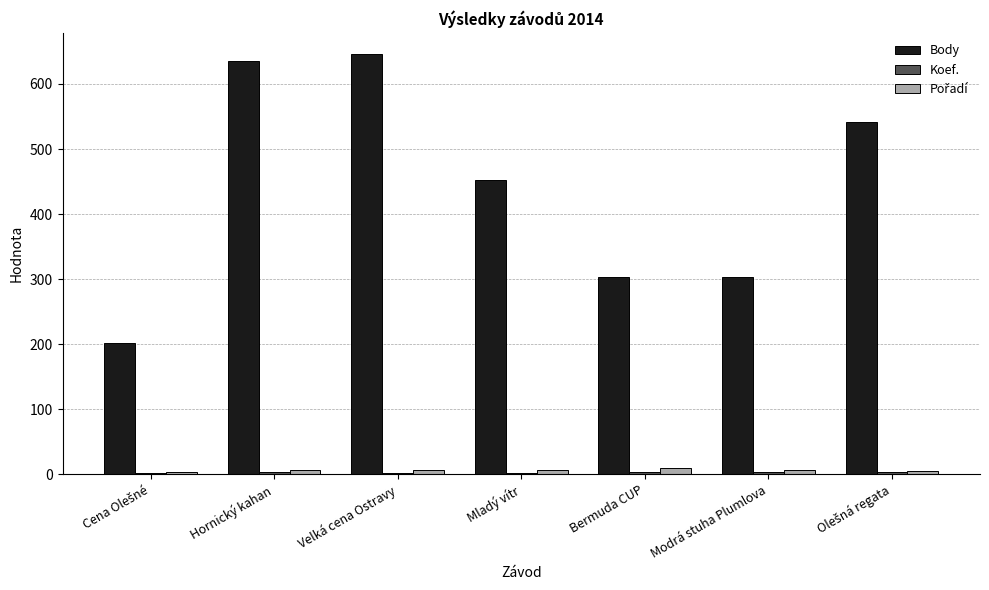

What is the maximum value for Body?

646